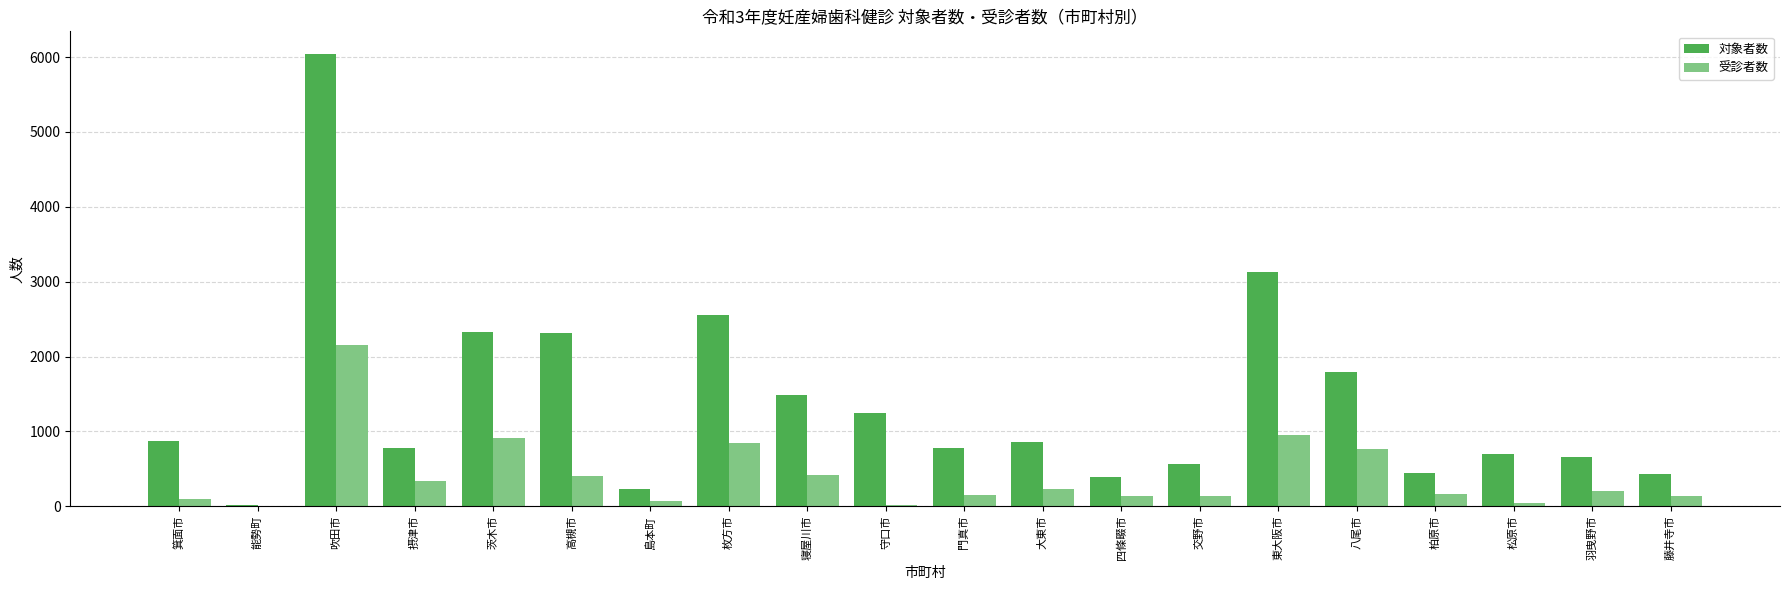

What are all the series names shown in the legend?

対象者数, 受診者数